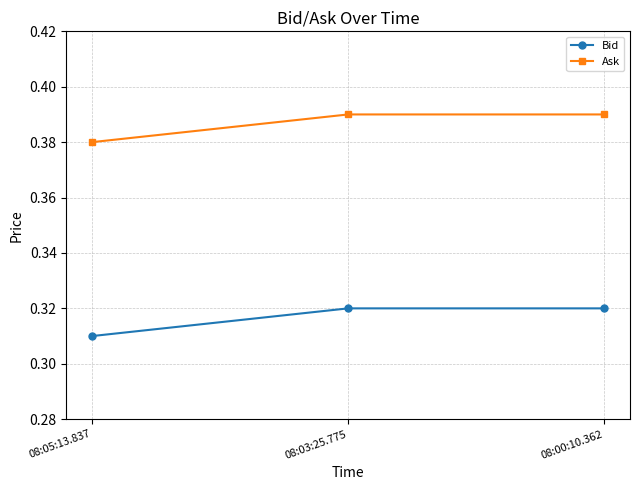

The Ask series shows 0.6 at 08:05:13.837. True or false?

False